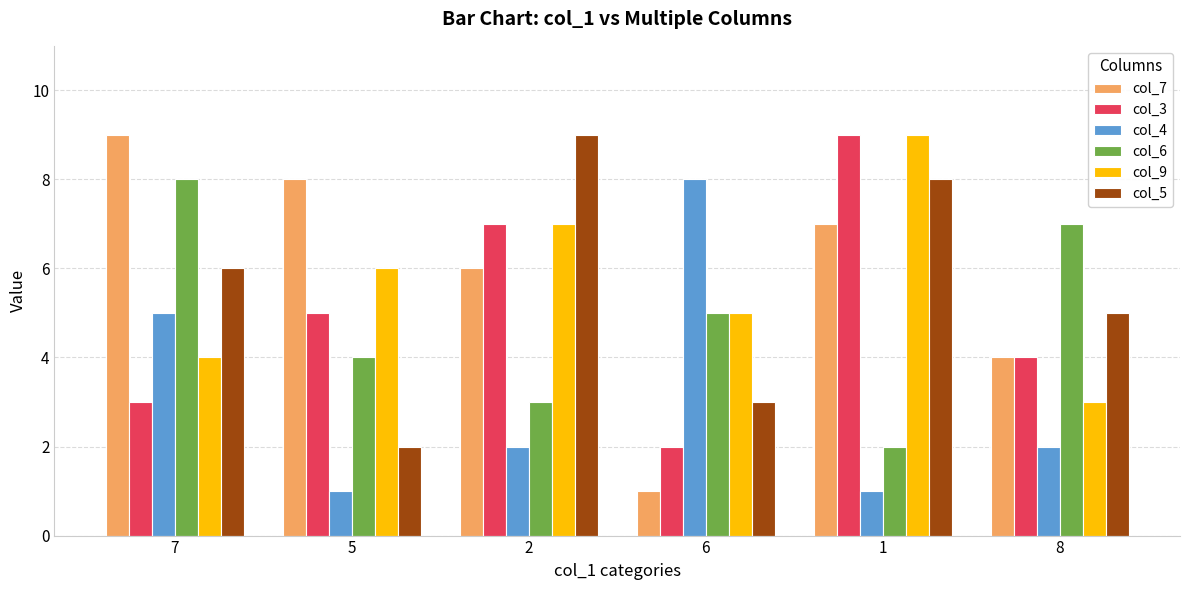

What is the value of the col_4 bar at the 1st from the left?

5